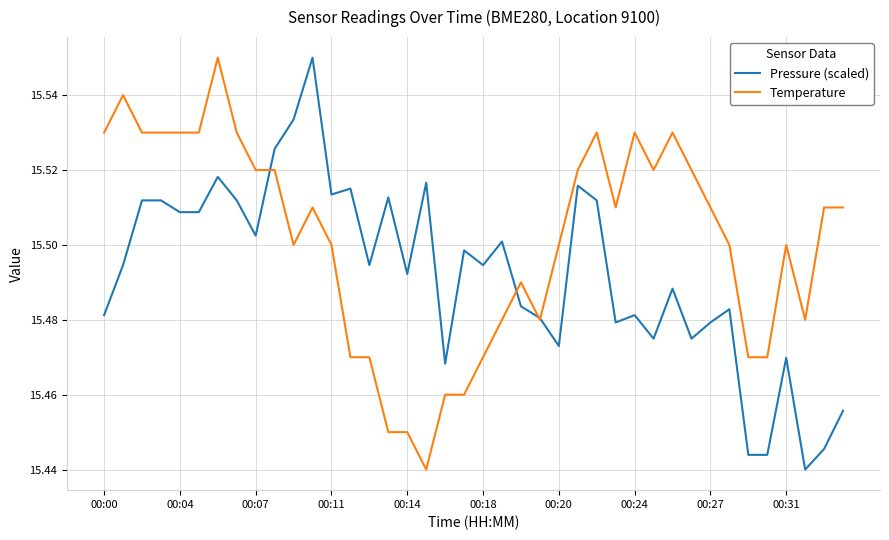

Which series has the largest total across all categories?

Temperature